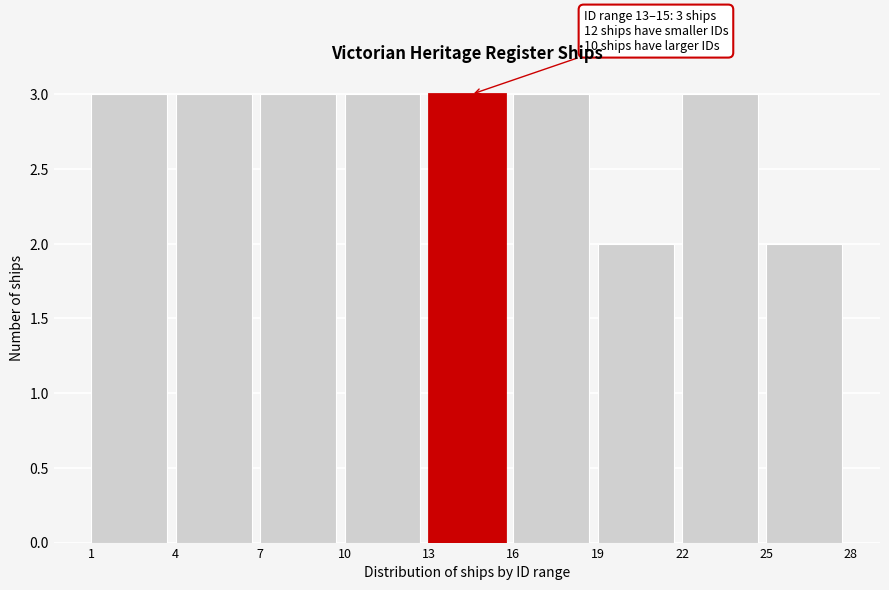

Reading right to left, what are all the values shown in this chart?

2	3	2	3	3	3	3	3	3